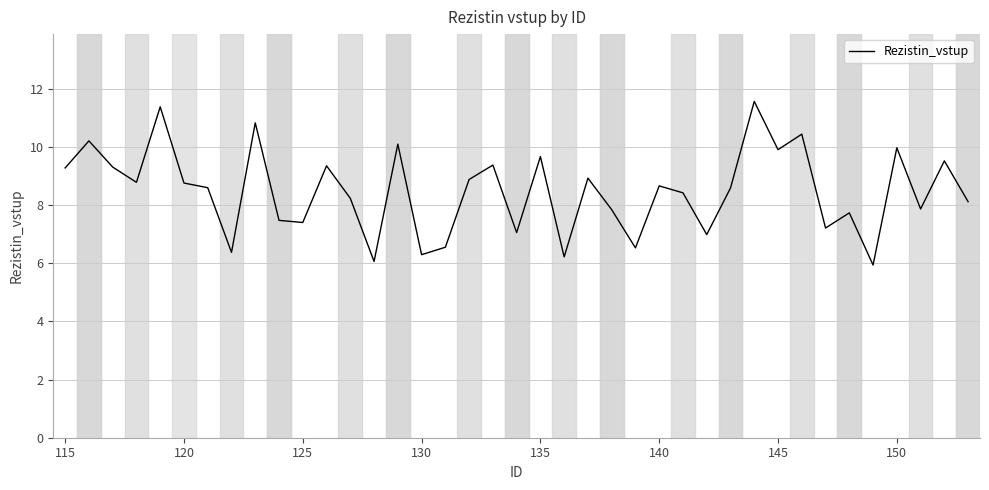

What is the maximum value shown in the chart?

11.6